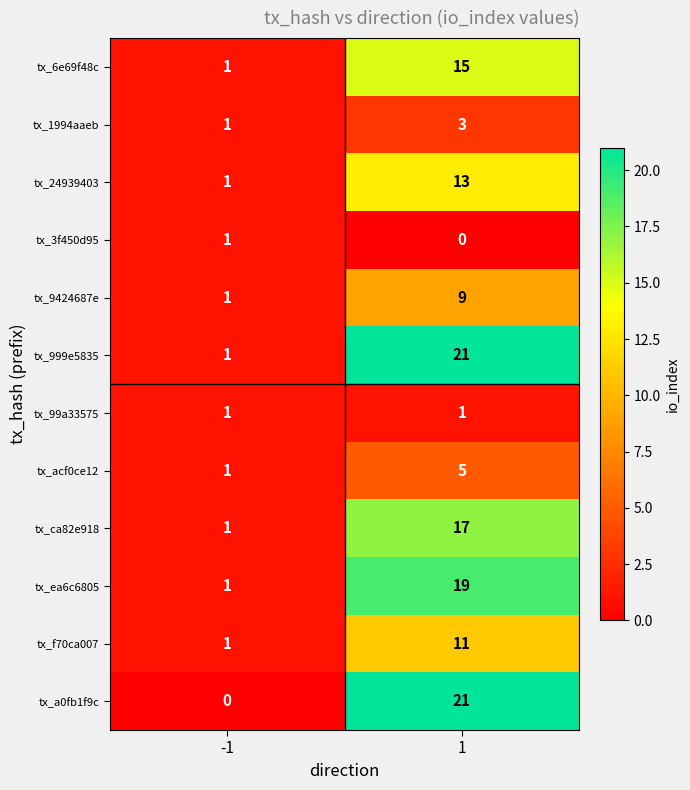

The tx_24939403 series shows 1 at -1. True or false?

True